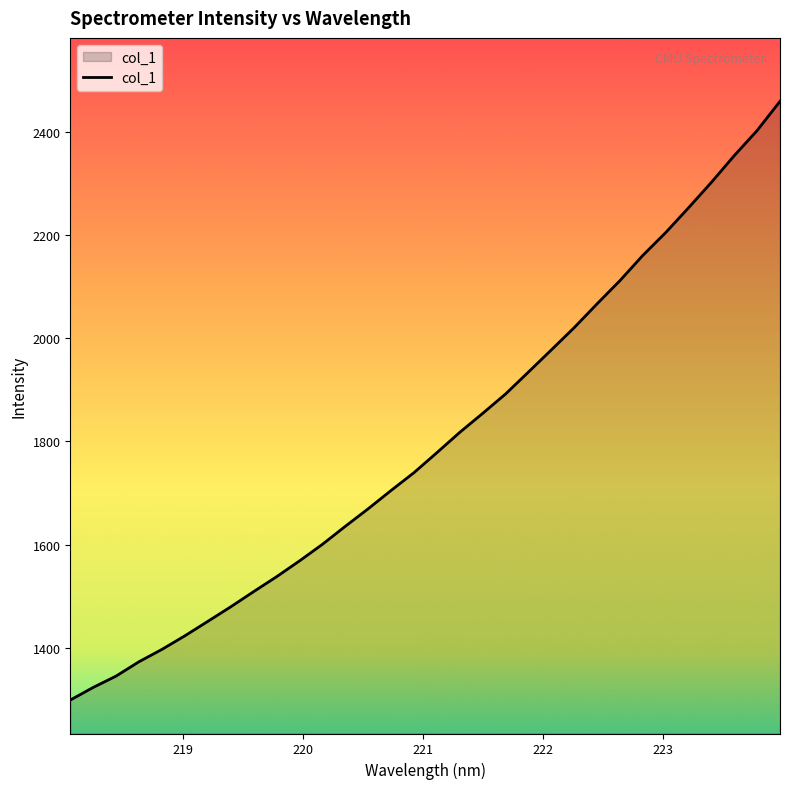

What is the smallest value displayed?

1298.3